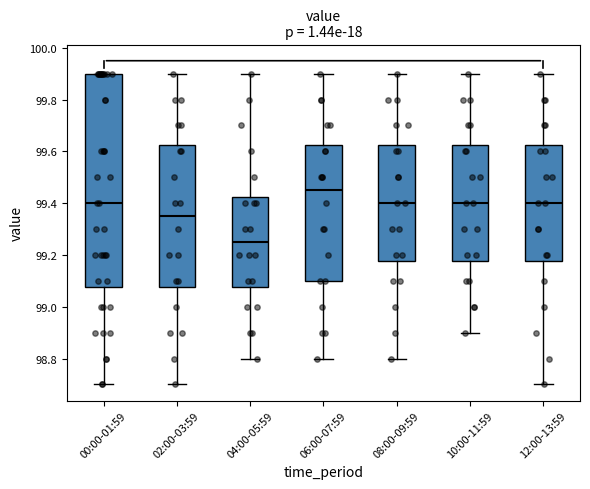

Reading left to right, read every box against the y-axis: the position of its median line, the range the box covers, and the ends of its whiskers. The values are not printed on the chart, so give them approximately, as read against the axis.

00:00-01:59: median 99.40, box 99.08 to 99.90, whiskers 98.70 to 99.90
02:00-03:59: median 99.36, box 99.08 to 99.62, whiskers 98.70 to 99.90
04:00-05:59: median 99.26, box 99.08 to 99.42, whiskers 98.80 to 99.90
06:00-07:59: median 99.46, box 99.10 to 99.62, whiskers 98.80 to 99.90
08:00-09:59: median 99.40, box 99.18 to 99.62, whiskers 98.80 to 99.90
10:00-11:59: median 99.40, box 99.18 to 99.62, whiskers 98.90 to 99.90
12:00-13:59: median 99.40, box 99.18 to 99.62, whiskers 98.70 to 99.90